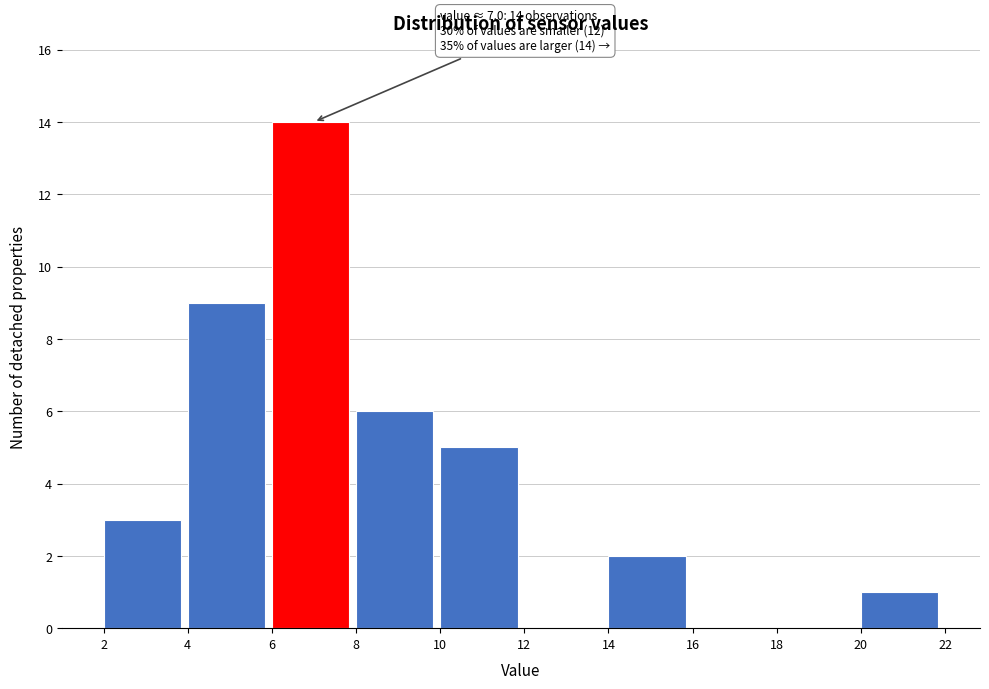

Which range on the x-axis has the tallest bar?

6 to 8